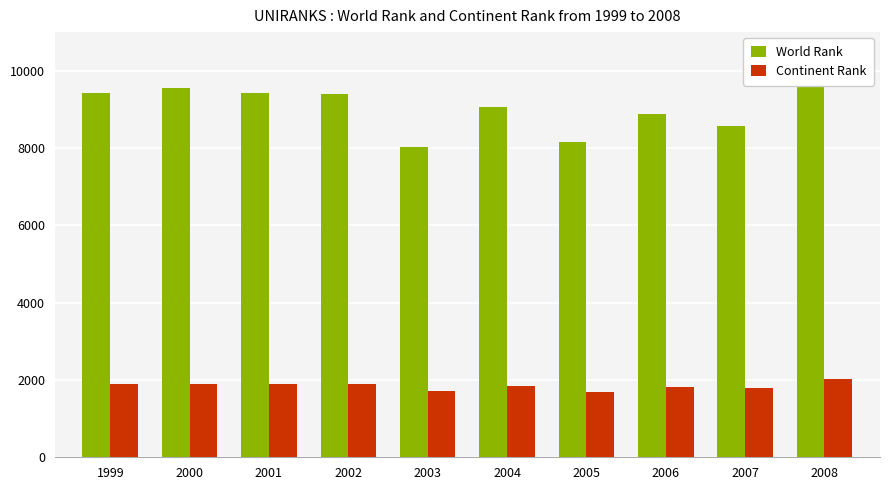

At which label is Continent Rank closest to 1864?

2004